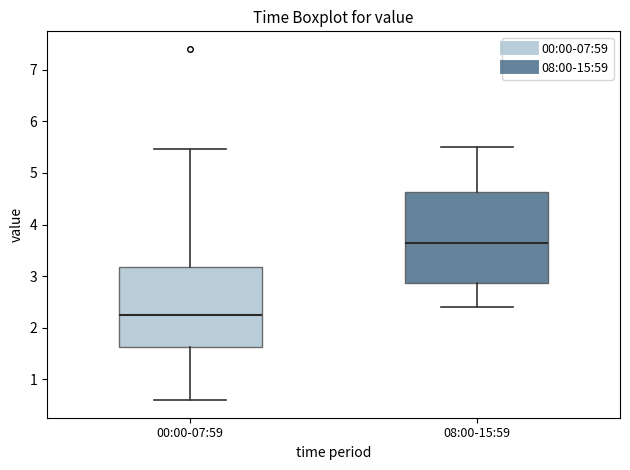

Which box's median line is the highest?

08:00-15:59